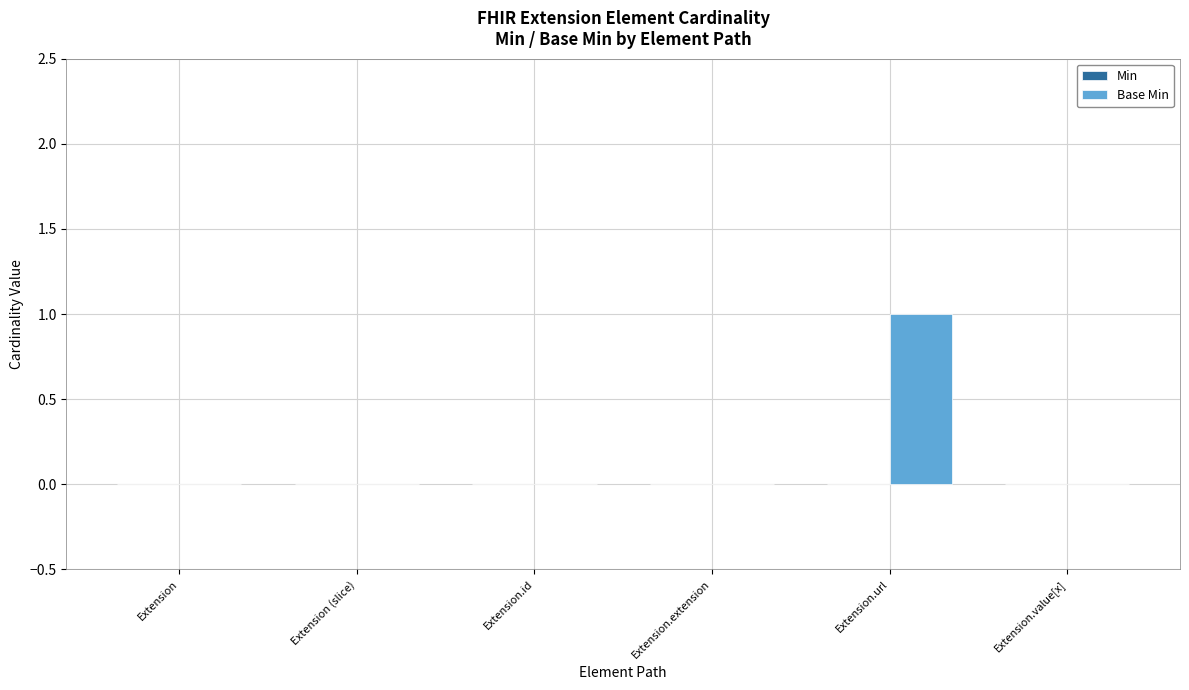

At which category does the chart reach its peak across all series?

Extension.url